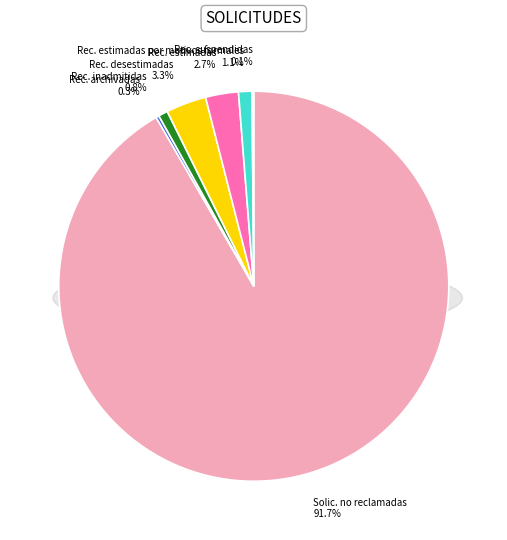

How much of the chart is everything except Rec. inadmitidas?

99.2%